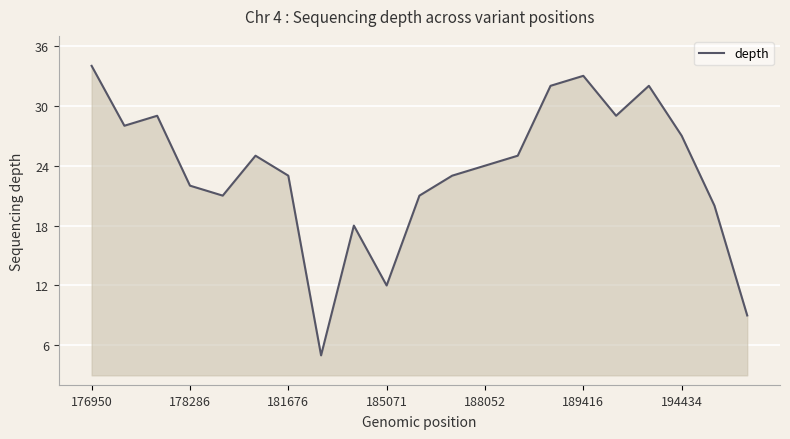

What is the smallest value displayed?

5